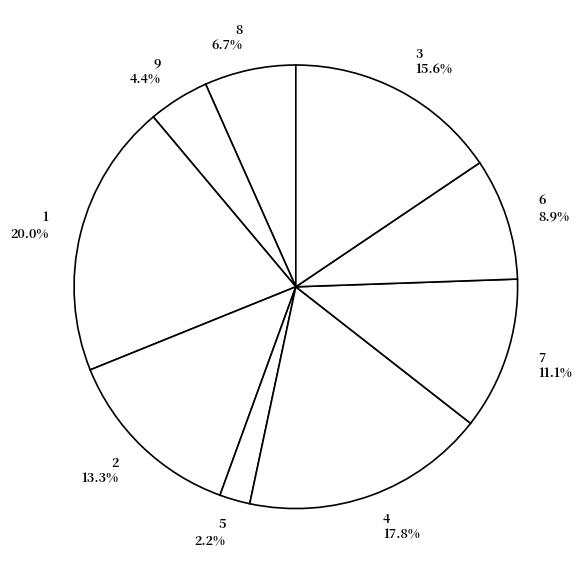

To the nearest percent, what is the difference between the 3 and 8 slice percentages?

9%